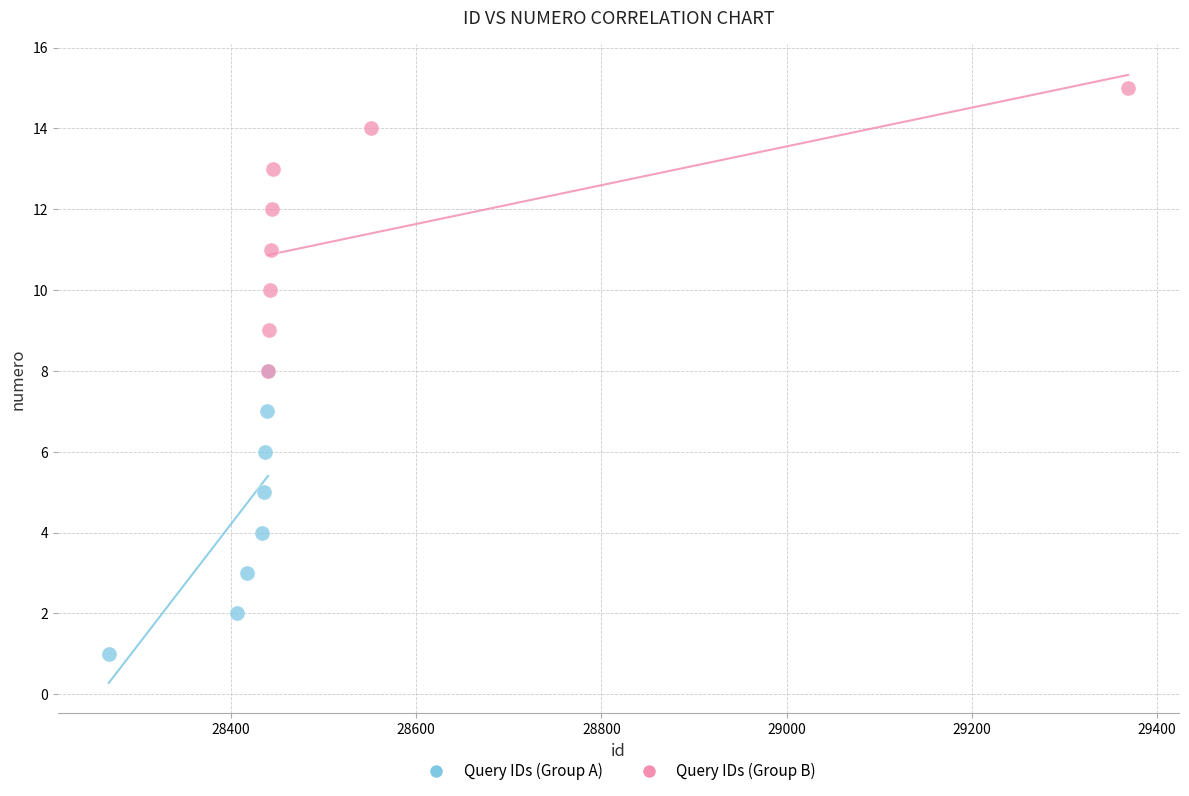

Which series contains the lowest Y value?

Query IDs (Group A)